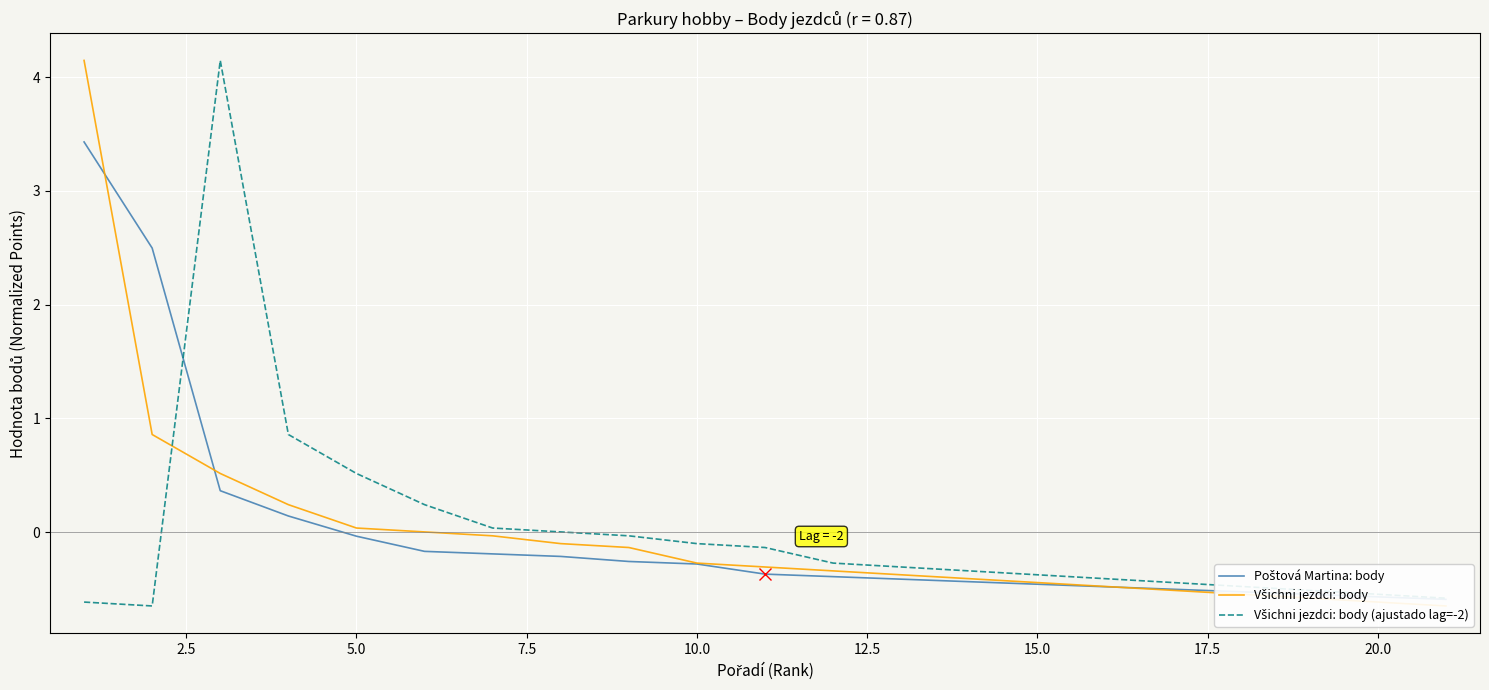

The value of Všichni jezdci: body at 16 is -0.9. True or false?

False